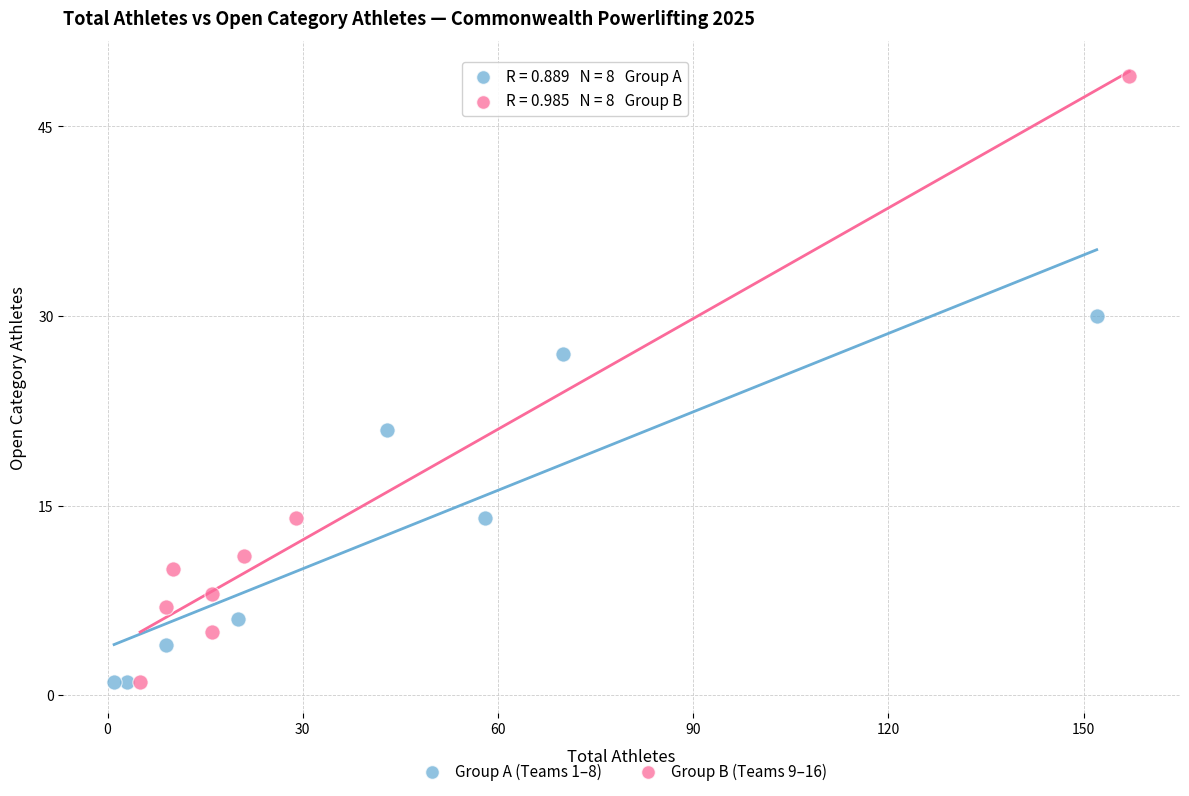

What are all the series names shown in the legend?

Group A (Teams 1–8), Group B (Teams 9–16)